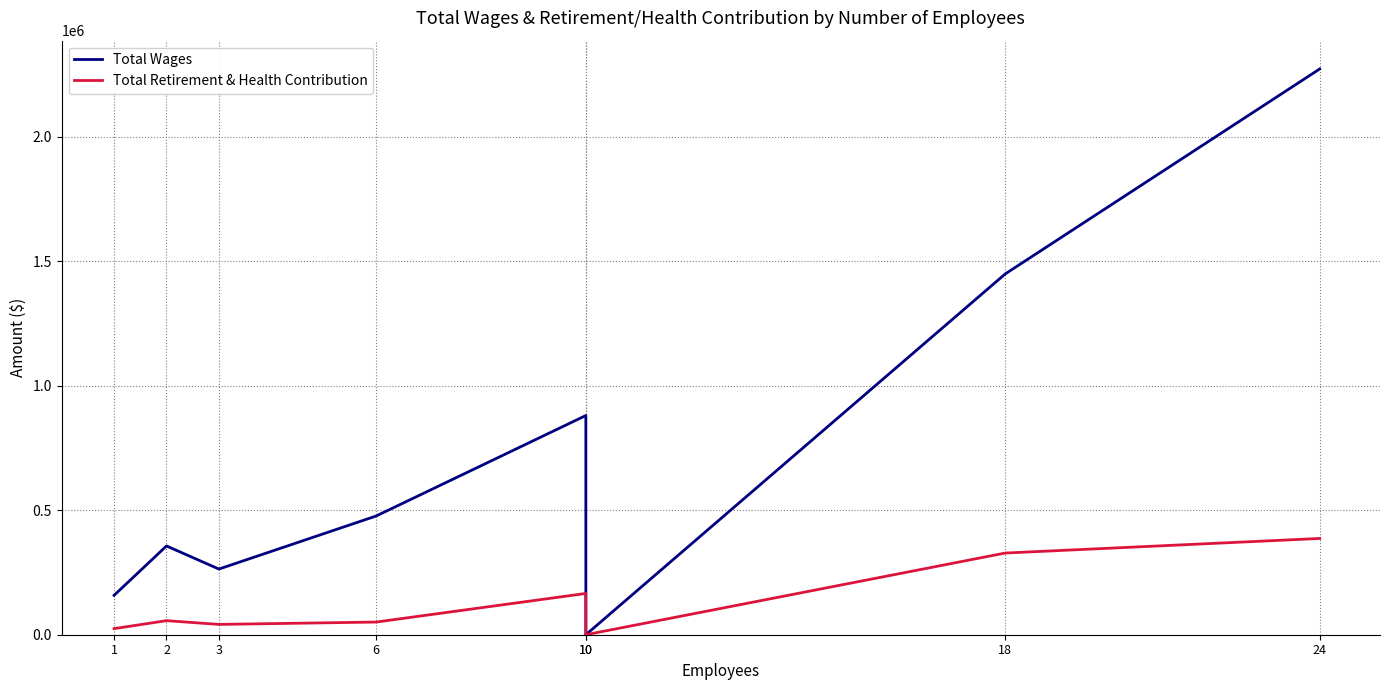

Reading right to left, list all the values displayed in this chart.

Total Wages: 2273410	1449685	0	880797	477088	263863	356615	158220
Total Retirement & Health Contribution: 386831	328209	0	165831	50906	41459	56515	24453